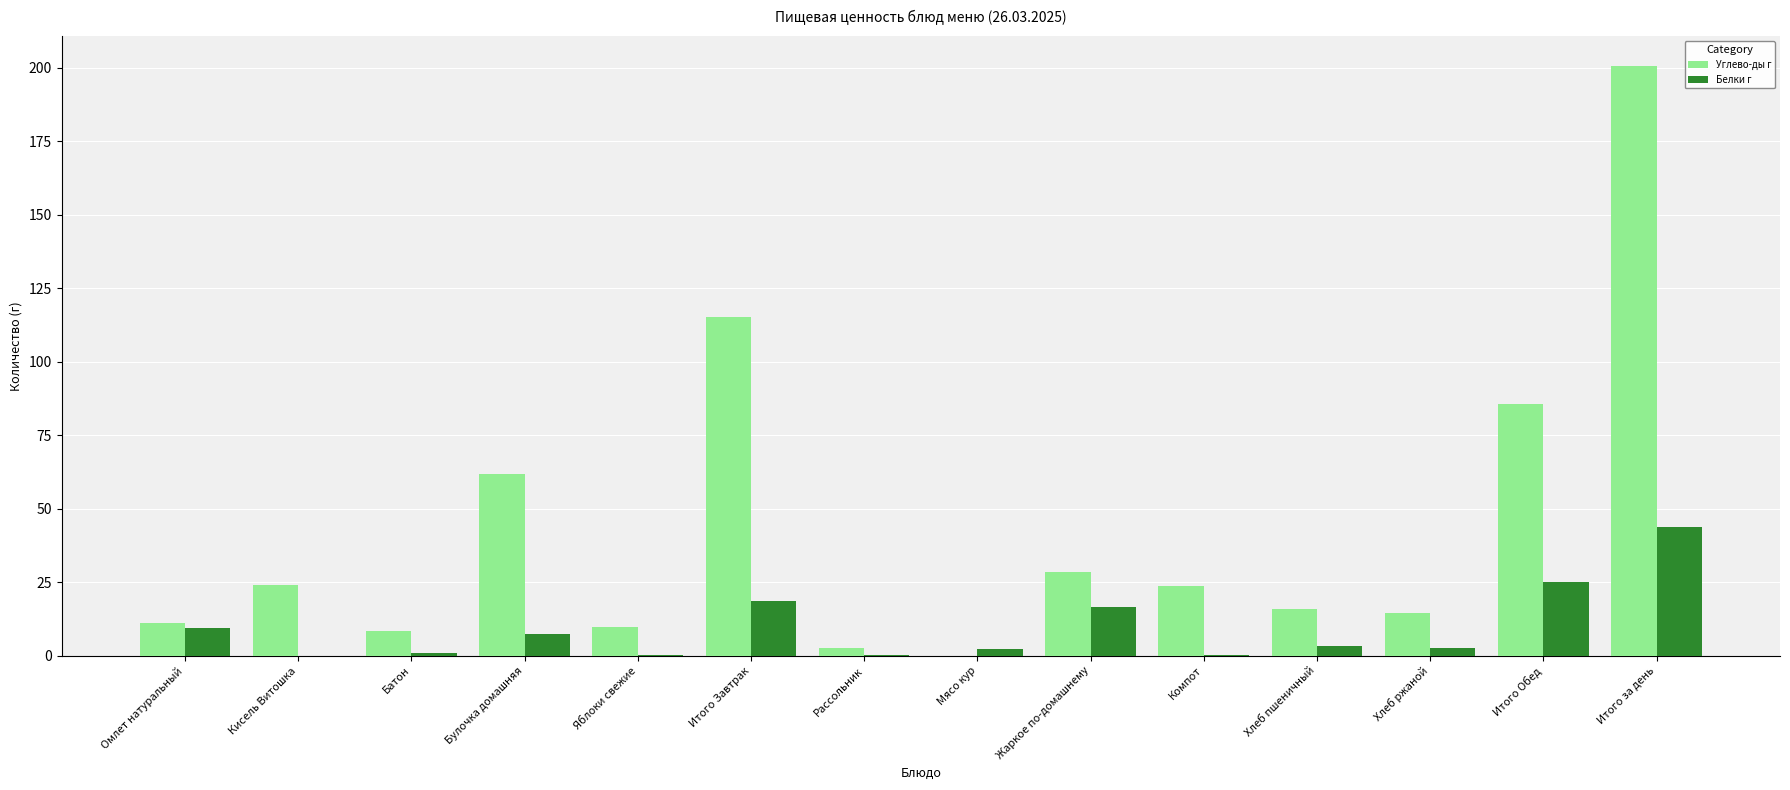

True or false: Углево-ды г has a value of 61.9 at Булочка домашняя.

True